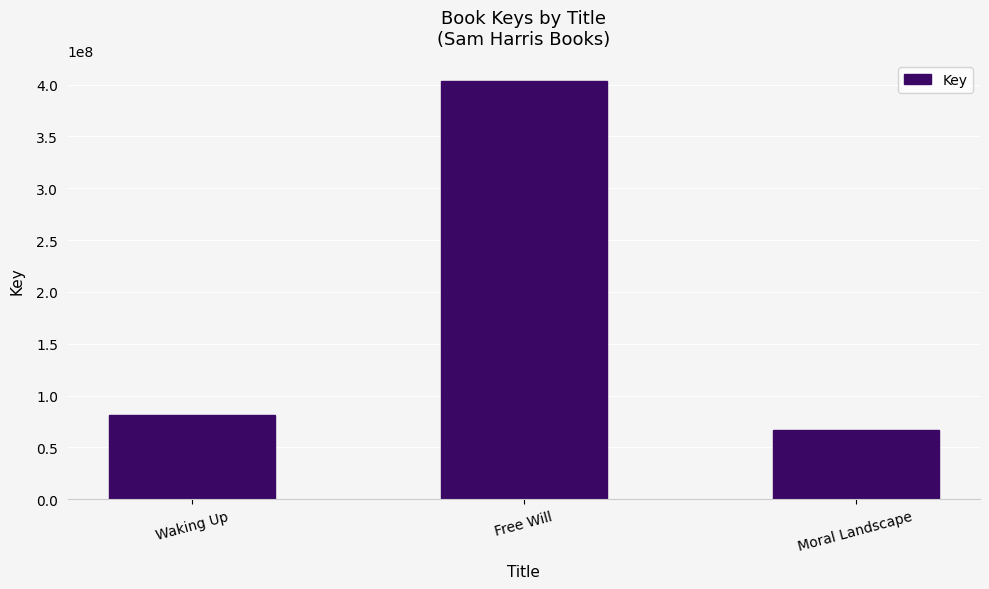

What is the value of the 2nd bar from the left?

403210370